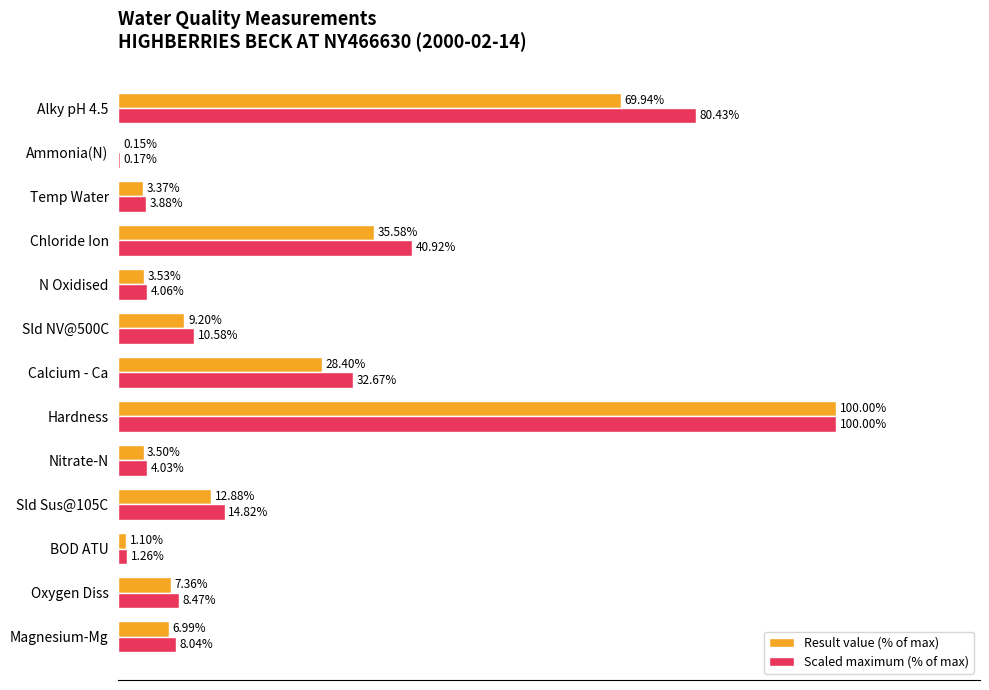

At which category does the chart reach its peak across all series?

Hardness